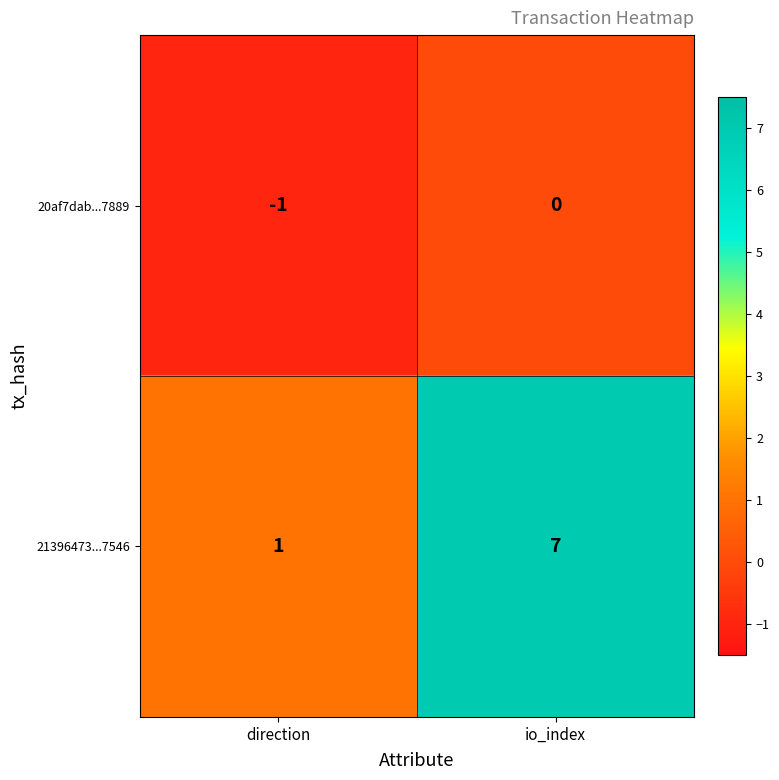

What is the difference between the 21396473...7546 values at io_index and direction?

6